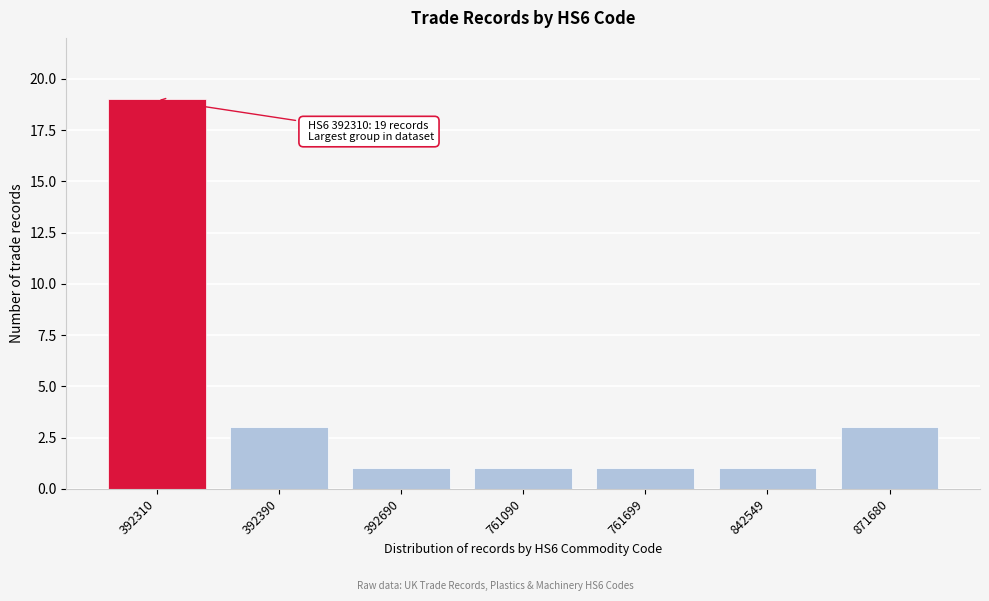

Reading left to right, extract all data points from this chart.

19	3	1	1	1	1	3